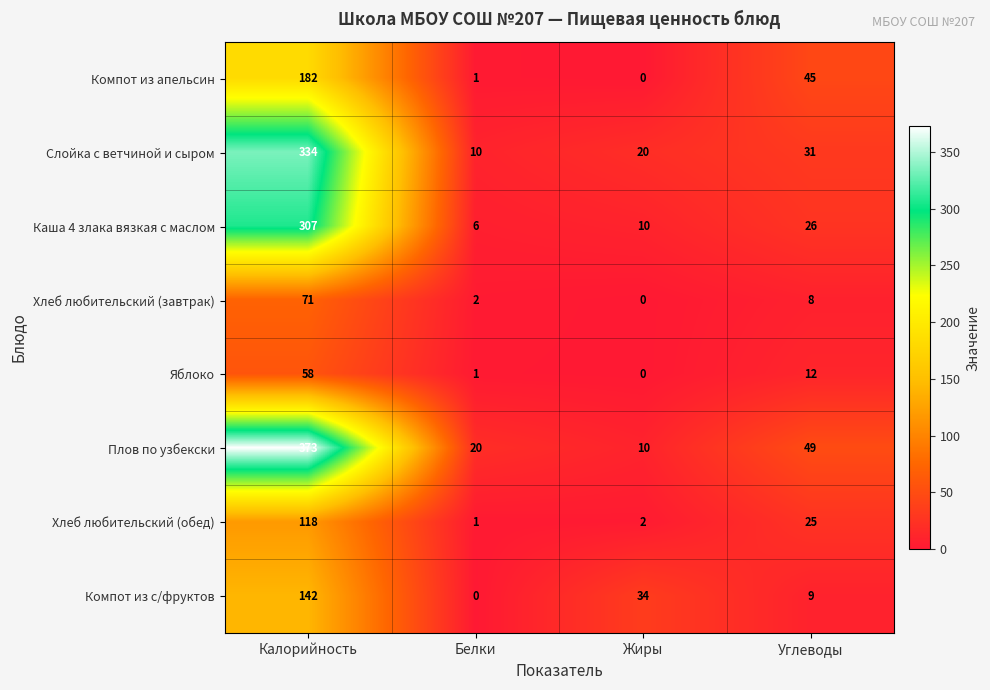

What is the difference between the second highest and minimum values in the Компот из с/фруктов series?

34